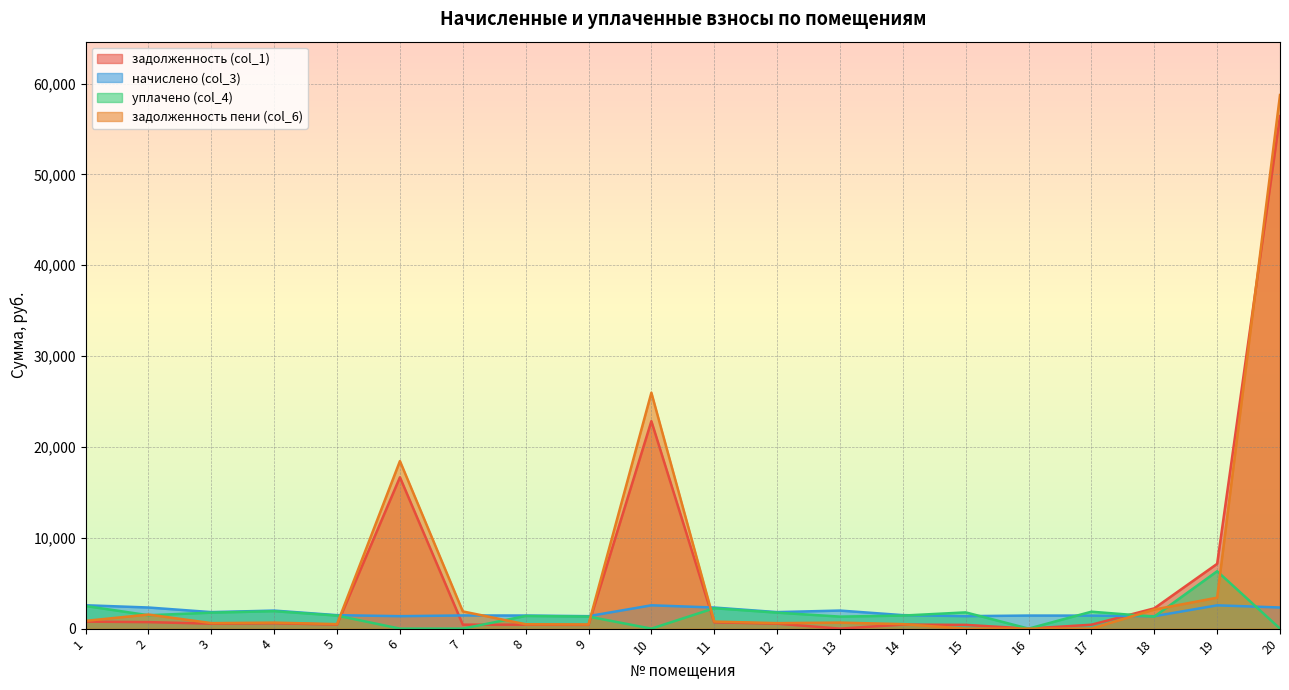

True or false: задолженность пени (col_6) has a value of 580.4 at 2.

False